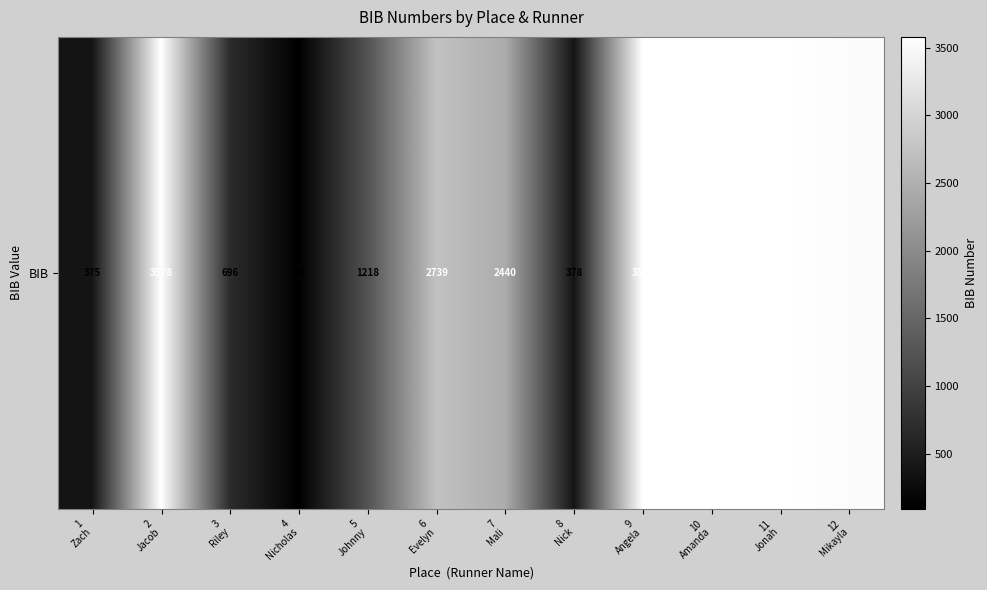

What is the maximum value shown in the chart?

3581